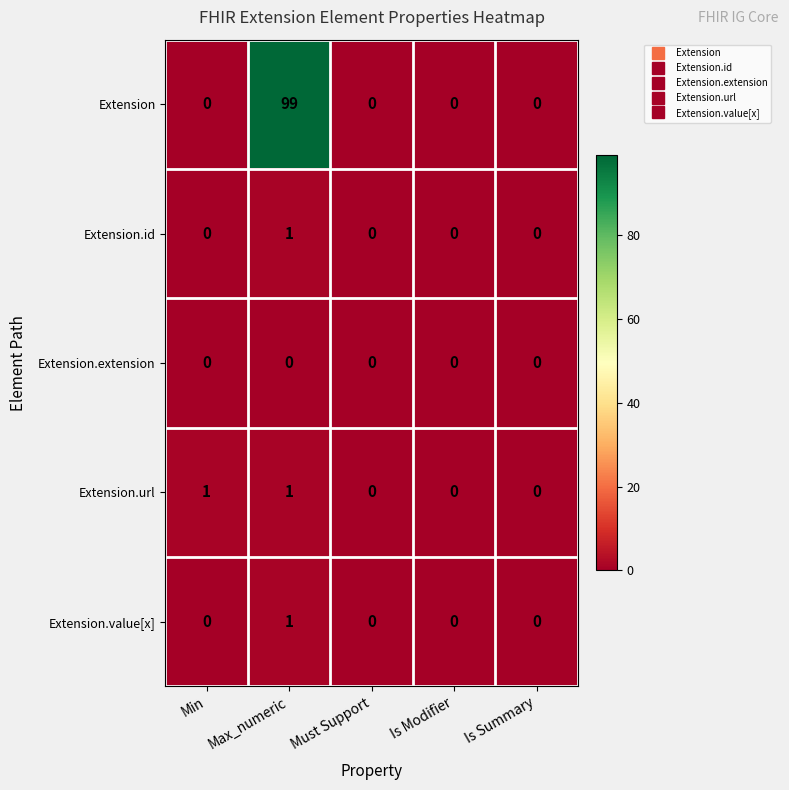

Reading left to right, extract all data points from this chart.

Extension: Min=0	Max_numeric=99	Must Support=0	Is Modifier=0	Is Summary=0
Extension.id: Min=0	Max_numeric=1	Must Support=0	Is Modifier=0	Is Summary=0
Extension.extension: Min=0	Max_numeric=0	Must Support=0	Is Modifier=0	Is Summary=0
Extension.url: Min=1	Max_numeric=1	Must Support=0	Is Modifier=0	Is Summary=0
Extension.value[x]: Min=0	Max_numeric=1	Must Support=0	Is Modifier=0	Is Summary=0